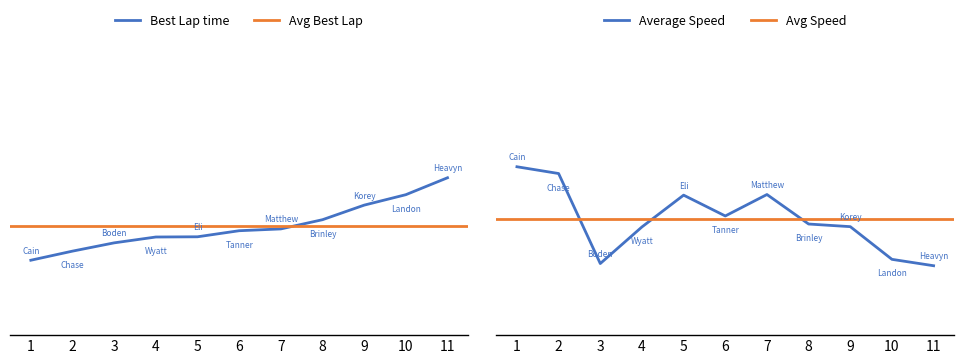

Between 4 and 7, which series saw the biggest shift?

Average Speed